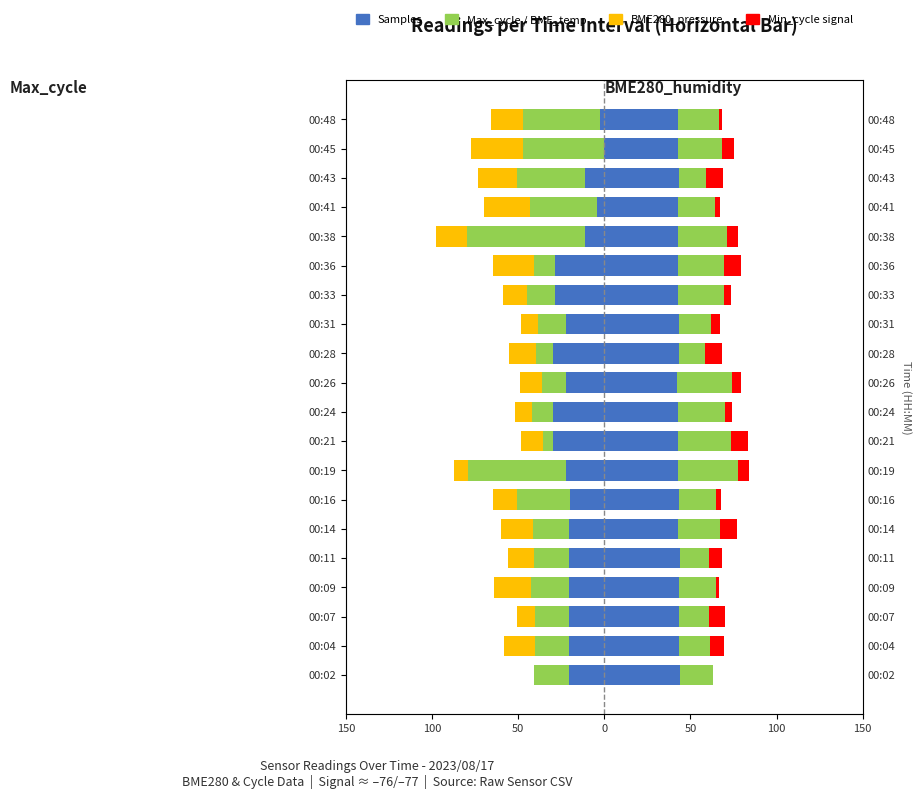

The BME280_pressure (norm) series shows -21.7 at 00:28. True or false?

False